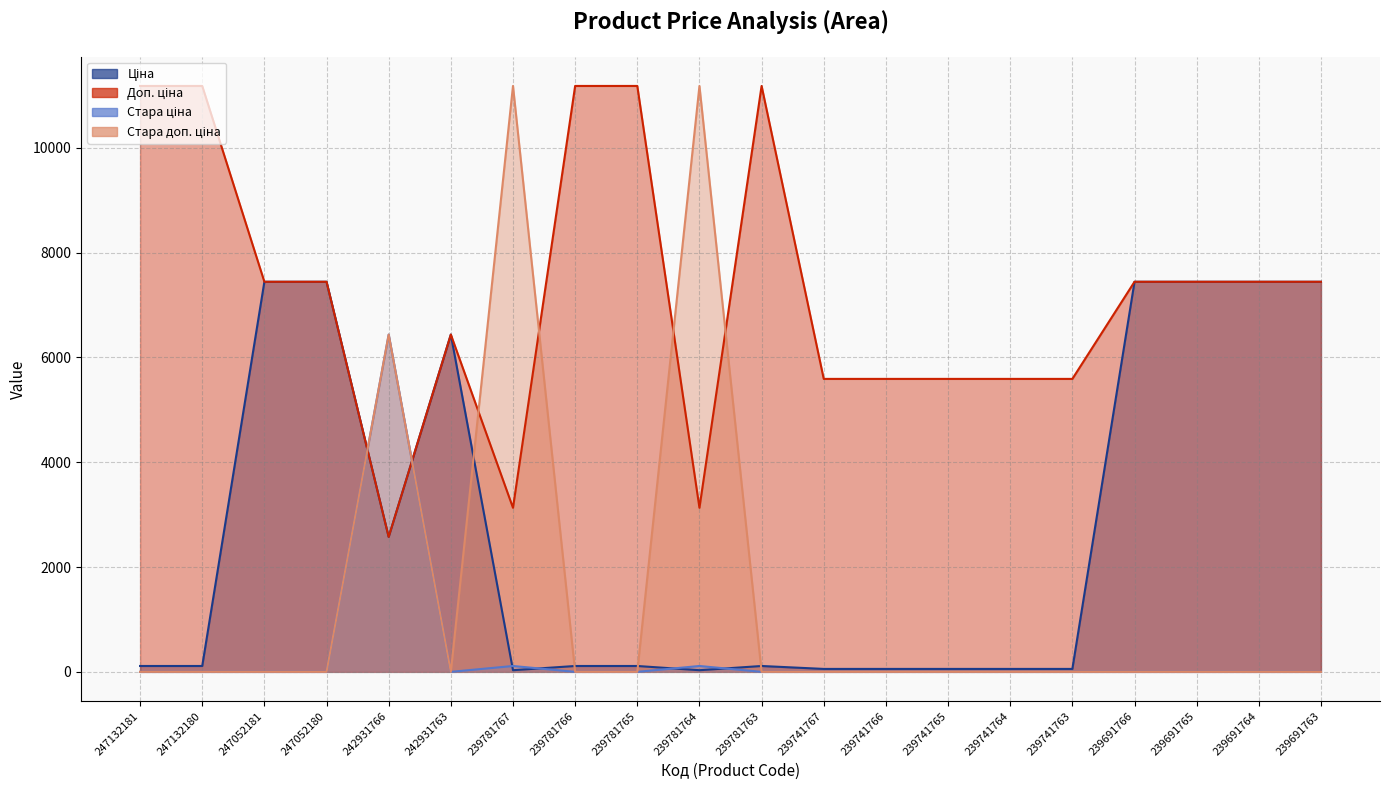

What is the difference between the second highest and minimum values in the Ціна series?

7413.3